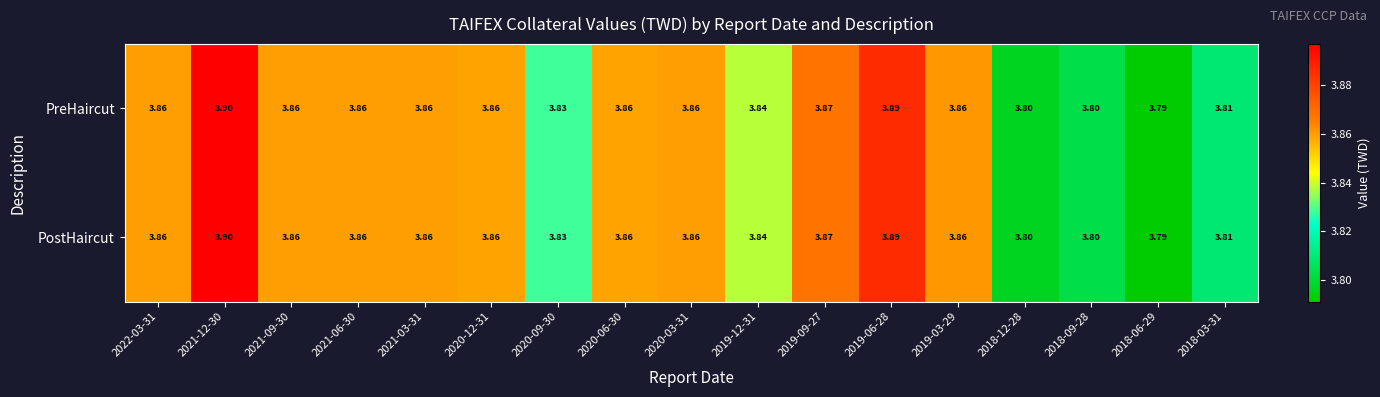

Is the value of PostHaircut at 2020-12-31 greater than the value of PreHaircut at 2021-12-30?

No